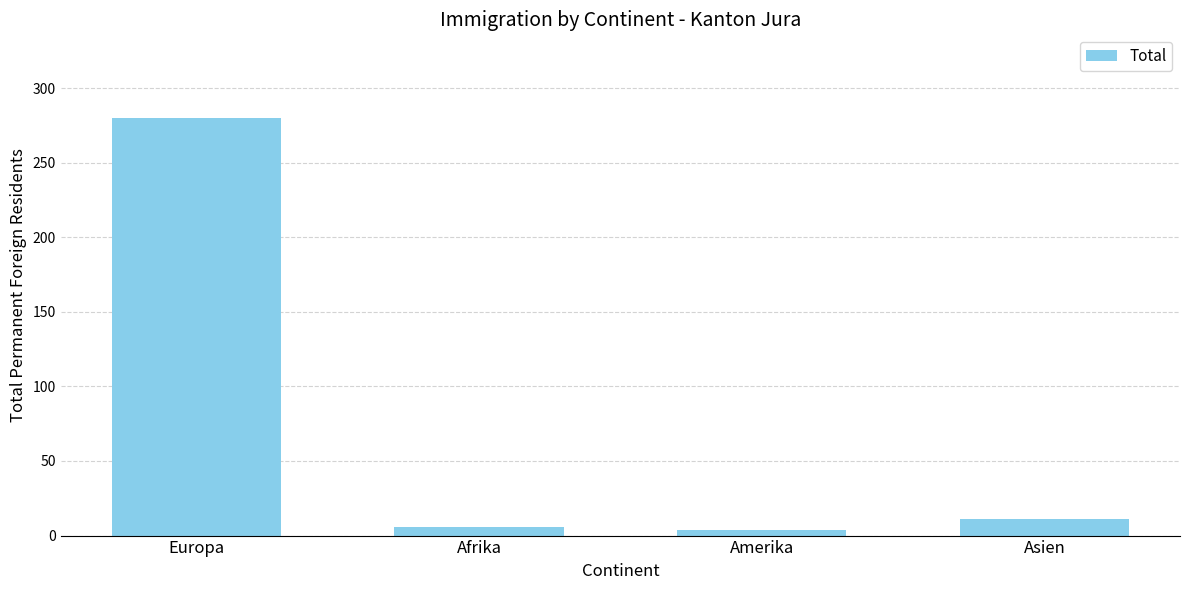

What is the minimum value shown in the chart?

4